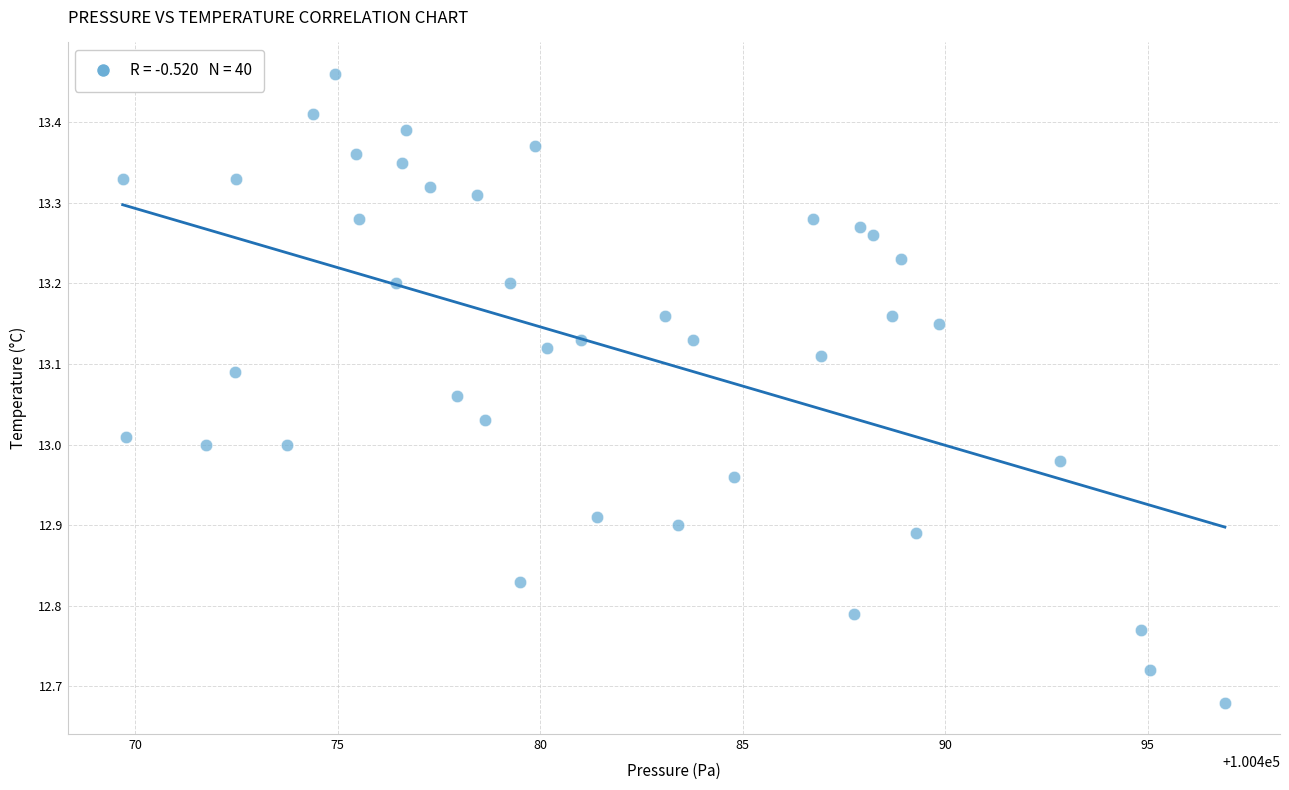

What is the range of Y values (max minus min)?

0.8